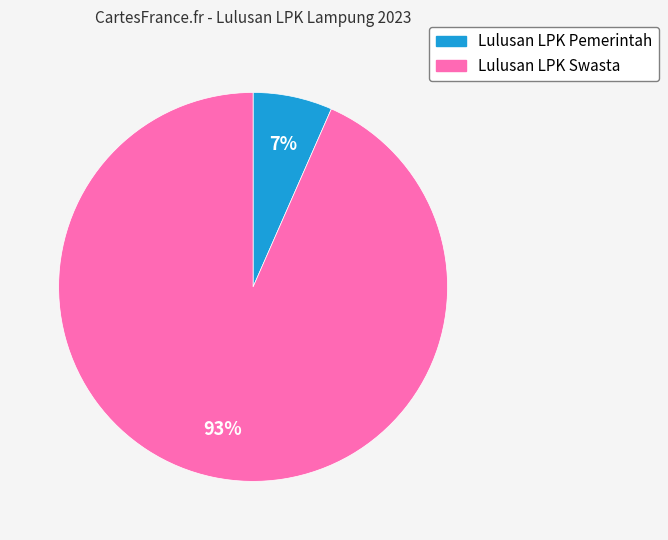

Is the sum of Lulusan LPK Pemerintah and Lulusan LPK Swasta greater than half?

Yes